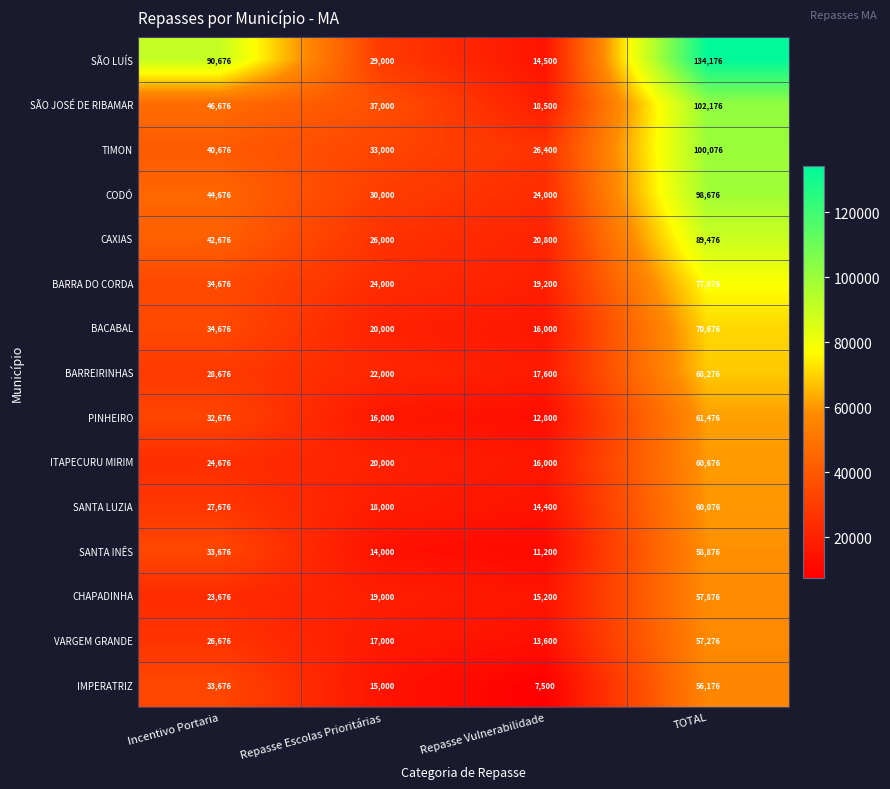

What is the difference between the maximum and minimum values in the SÃO LUÍS series?

119676